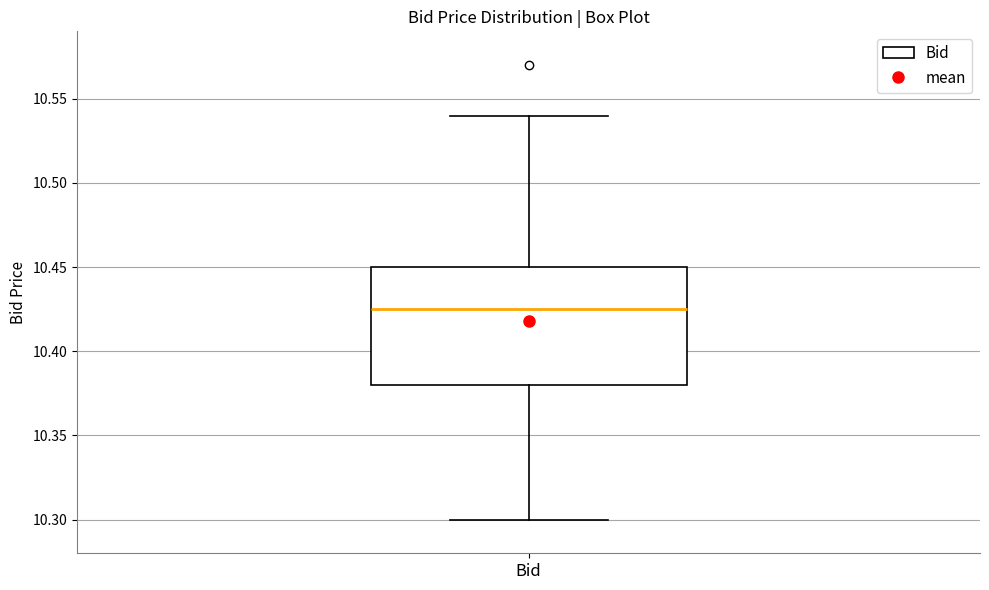

Read this box plot against the y-axis: the position of the median line, the range covered by the box, and the ends of both whiskers. The values are not printed on the chart, so give them approximately, as read against the axis.

median 10.425, box 10.380 to 10.450, whiskers 10.300 to 10.540